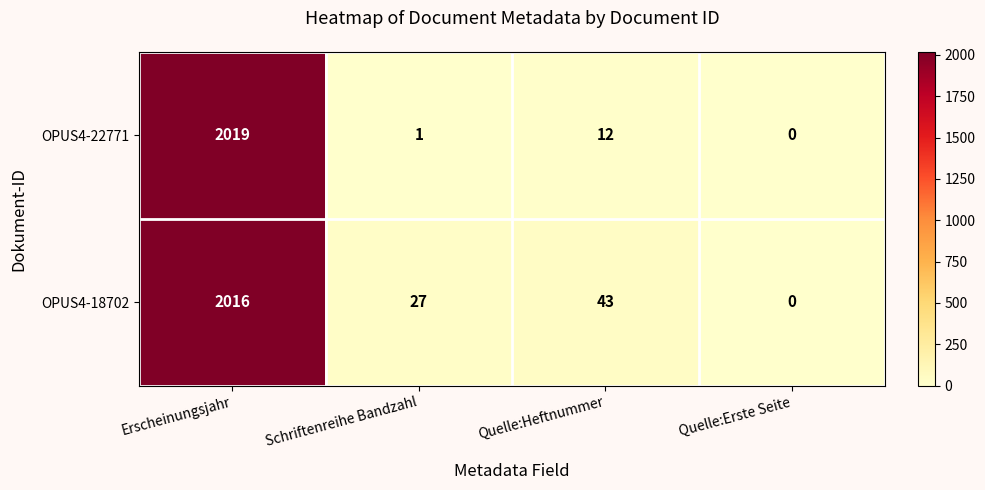

How many values in the OPUS4-22771 series are below 12?

2